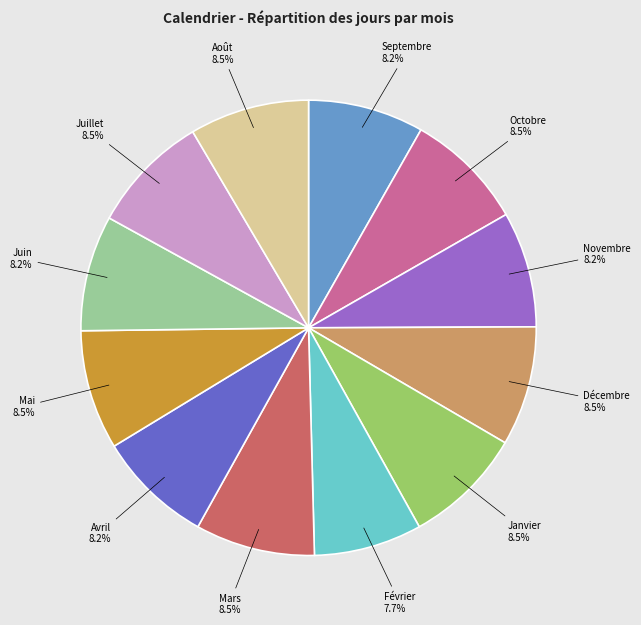

How many slices are in this pie chart?

12